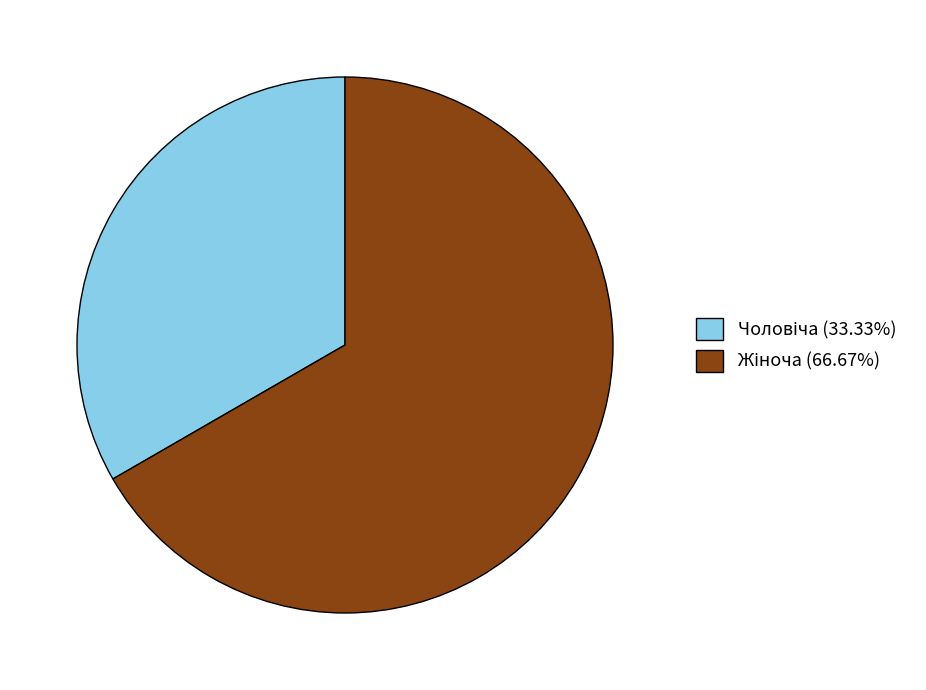

Does any single category account for the majority?

Yes